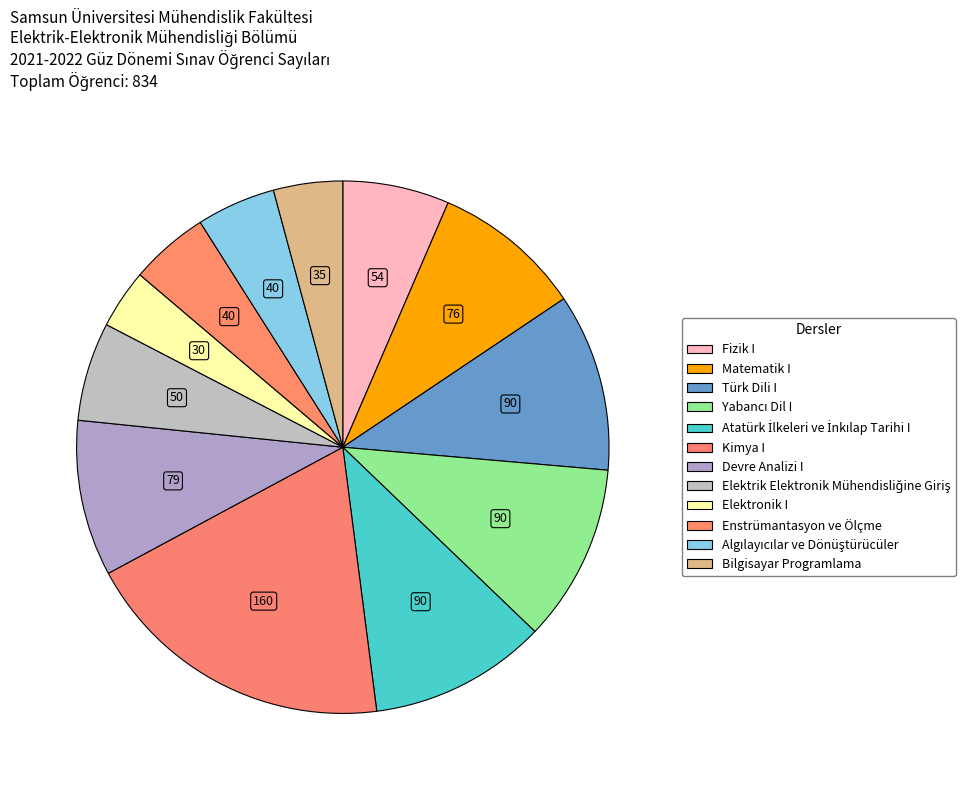

What portion of the pie excludes Kimya I?

80.8%